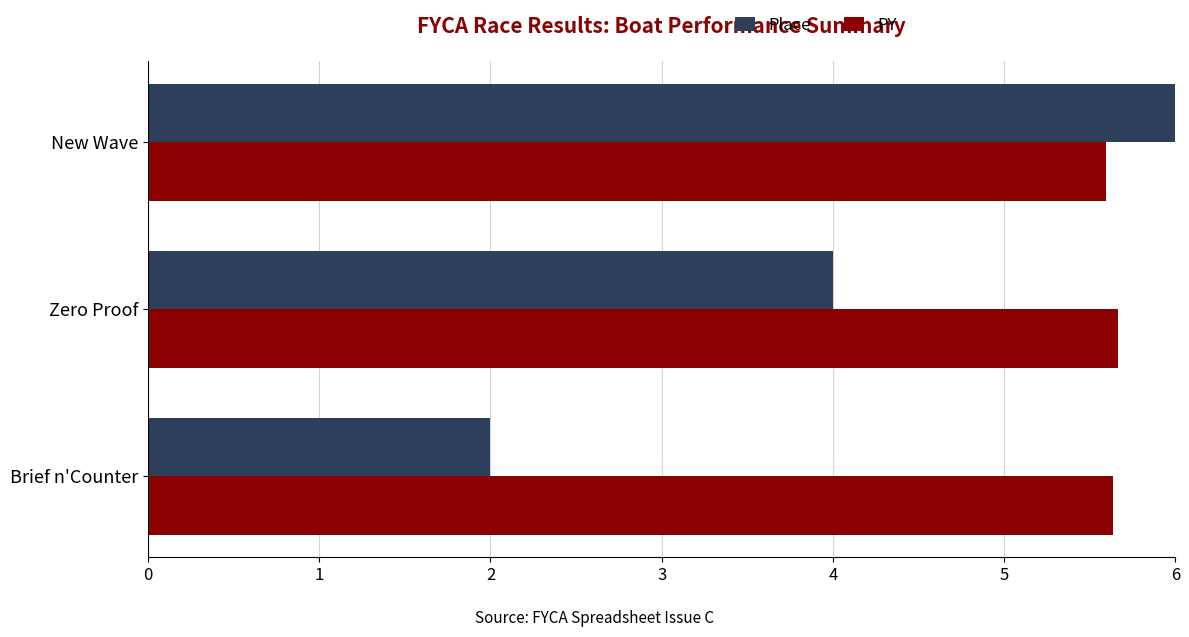

List the series in order of their peak value, highest first.

Place, PY